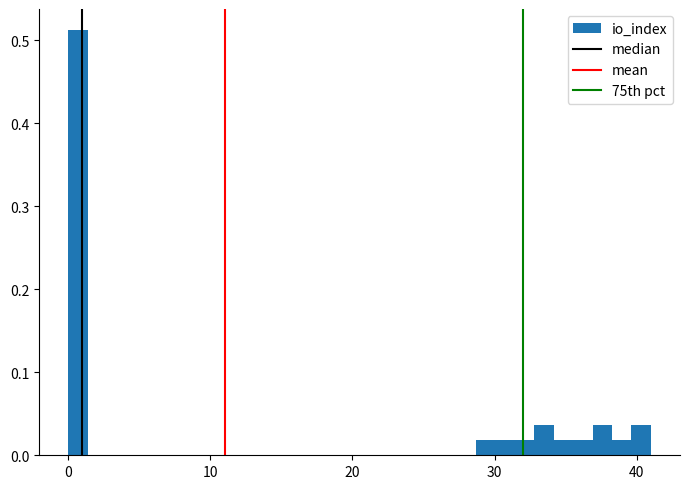

Read against the x-axis, roughly where is the centre of the tallest bar?

1